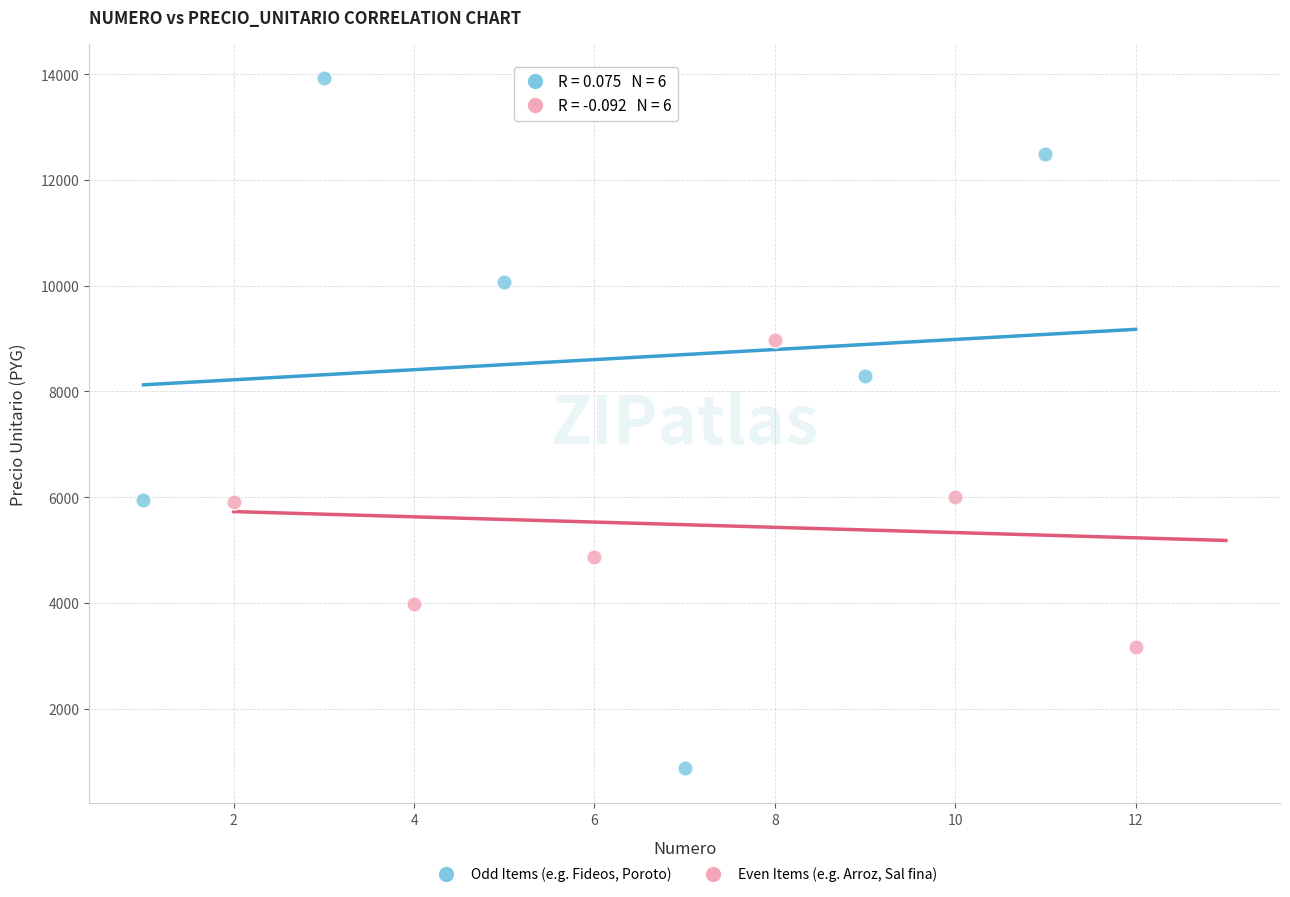

Which series contains the highest Y value?

Odd Items (e.g. Fideos, Poroto)